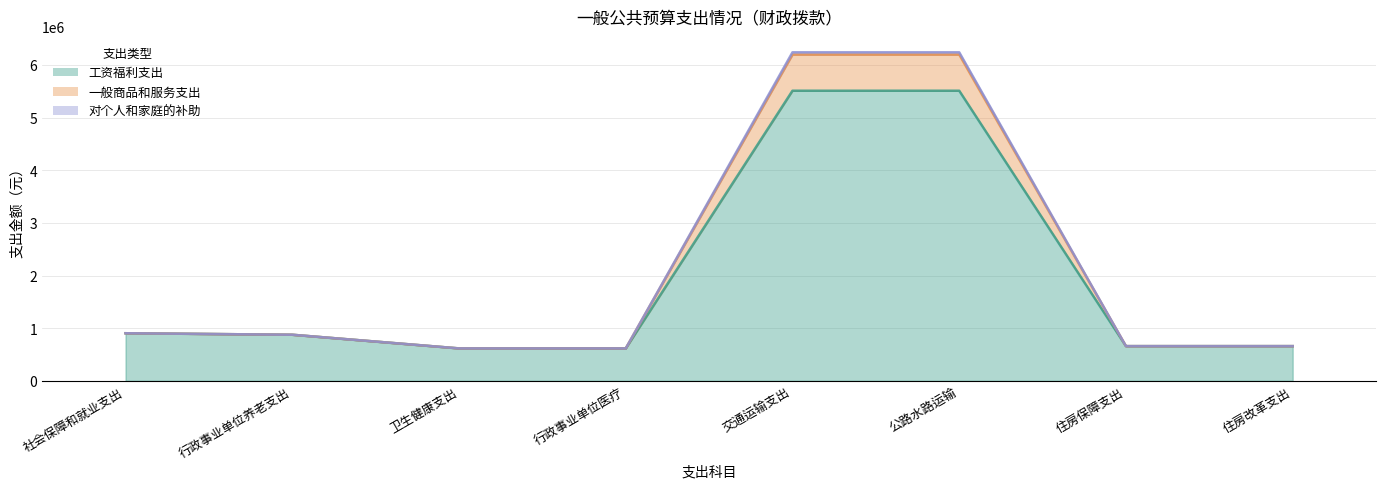

Between 行政事业单位医疗 and 行政事业单位养老支出, which is larger?

行政事业单位养老支出